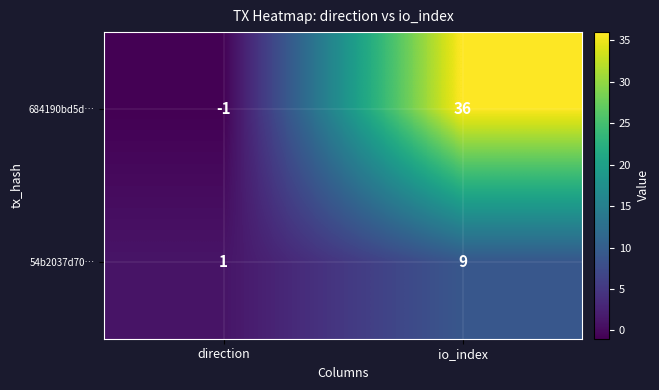

What is the total value across all series at io_index?

45